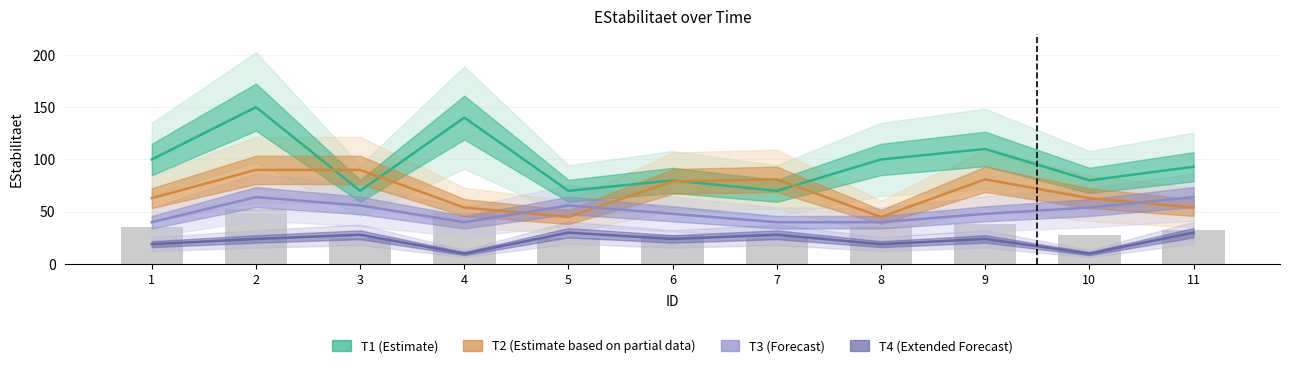

List the series in order of their peak value, highest first.

T1, T2, T3, T4